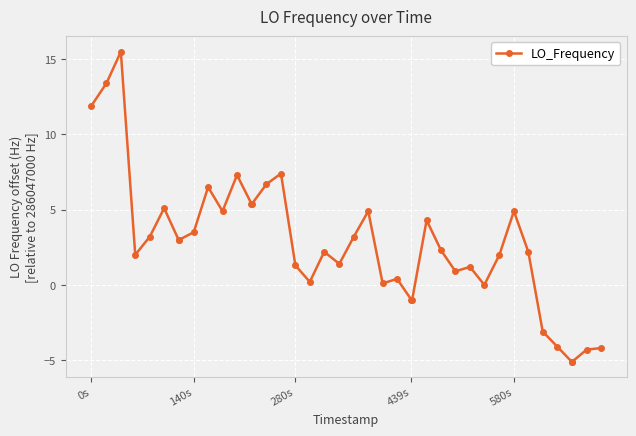

What is the sum of all values?

107.8